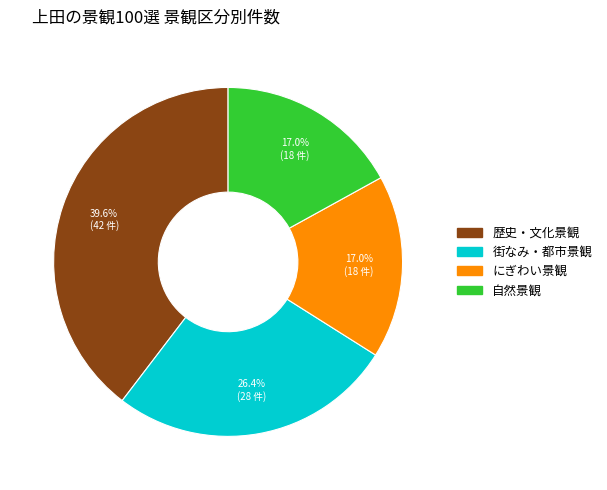

What is the largest slice in the pie chart?

歴史・文化景観